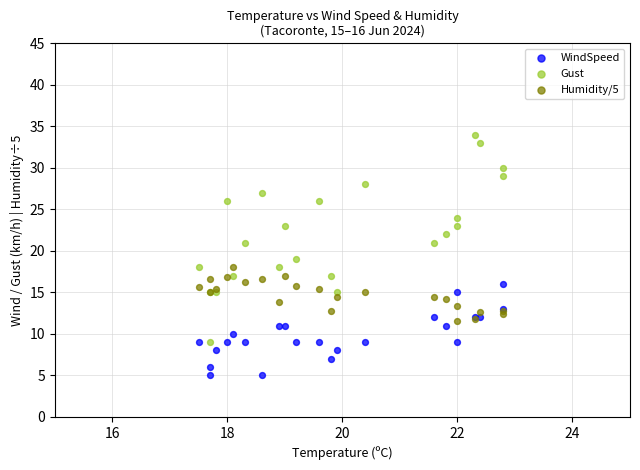

What are all the series names shown in the legend?

WindSpeed, Gust, Humidity/5